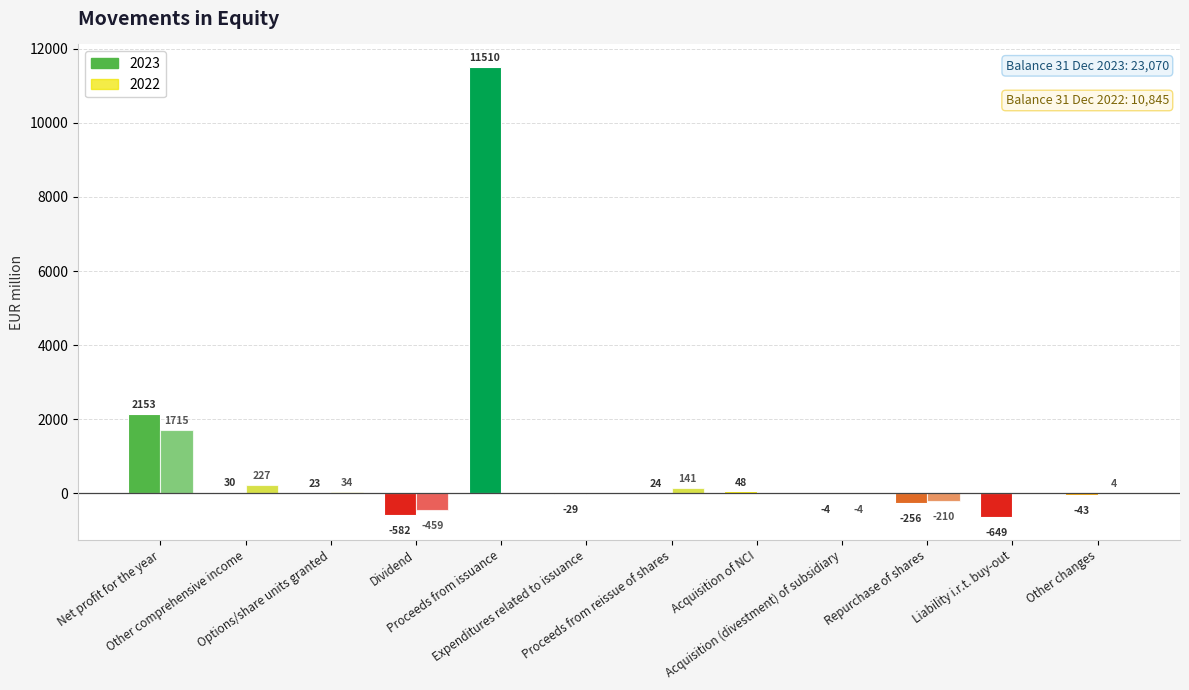

How many values in 2023 are above zero?

6